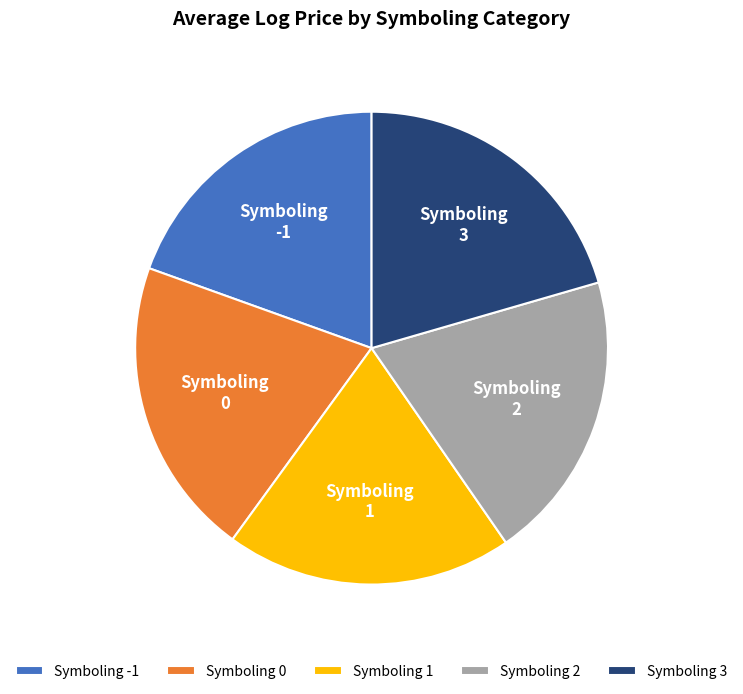

Approximately how many times larger is the value at Symboling 2 compared to Symboling 3?

1.0